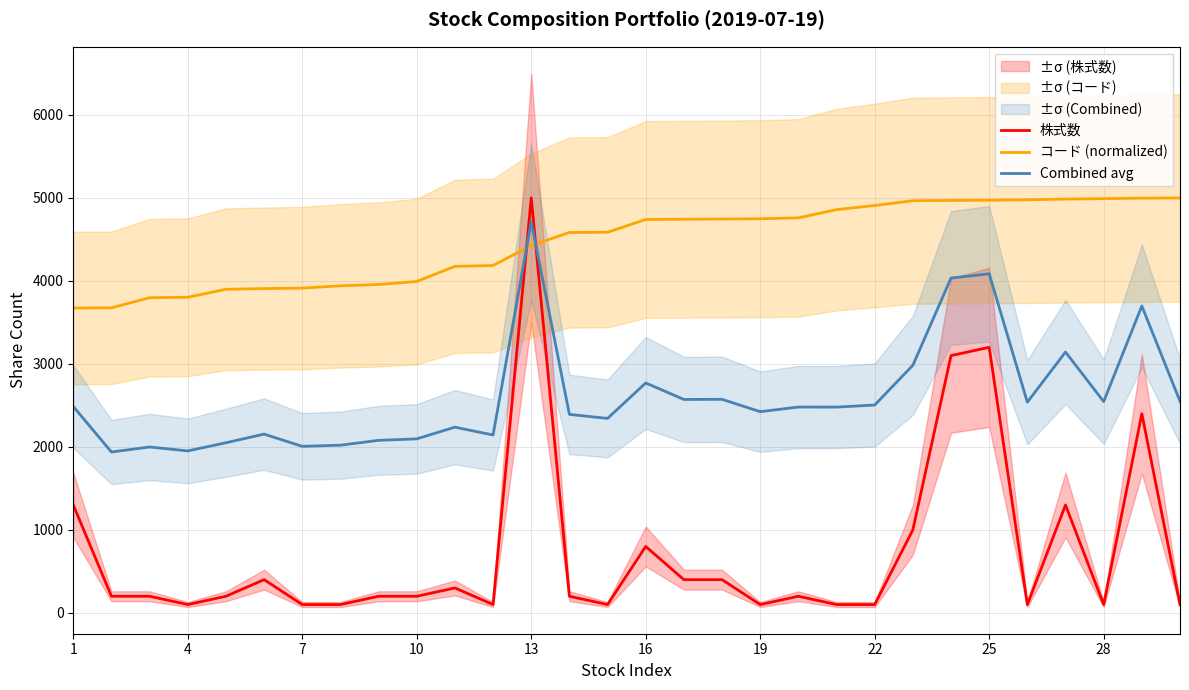

In Combined avg, how many points are lower than both neighbors (excluding endpoints)?

10